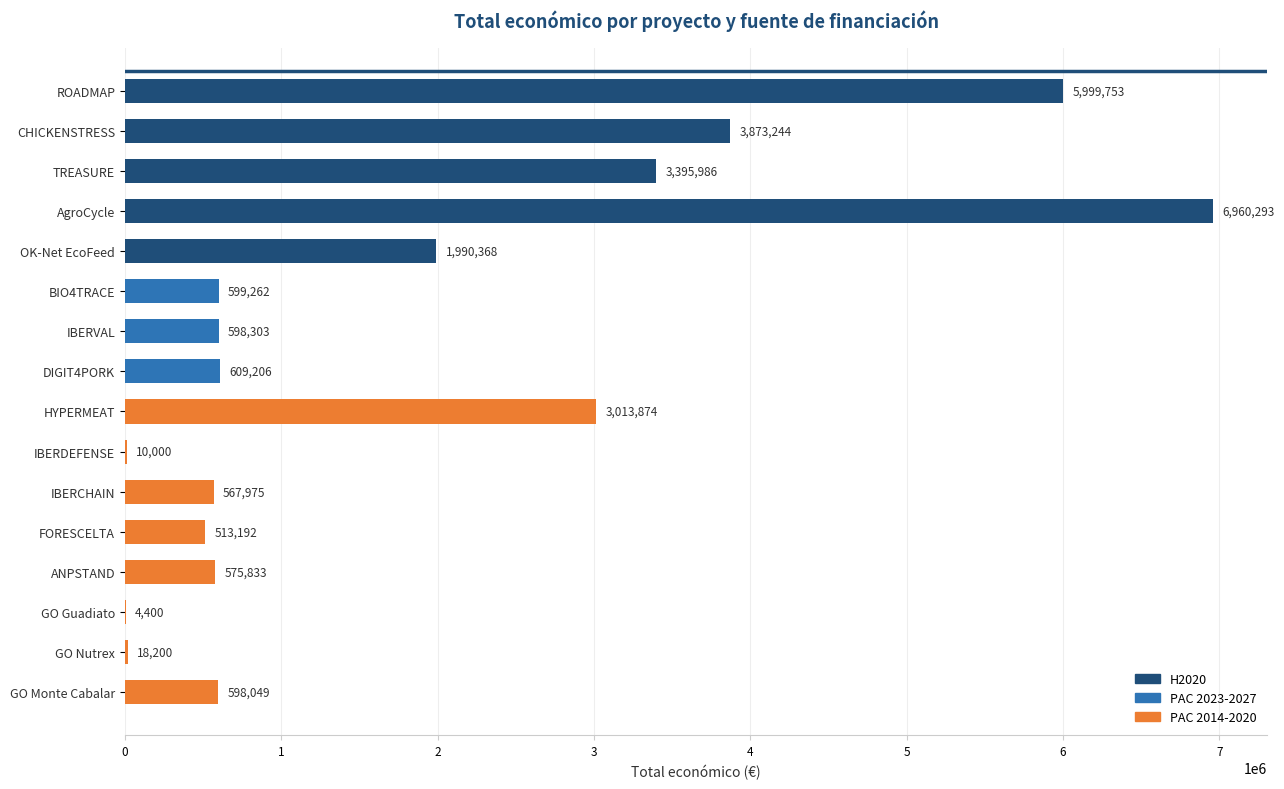

What is the change in value from HYPERMEAT to GO Guadiato?

-3009474